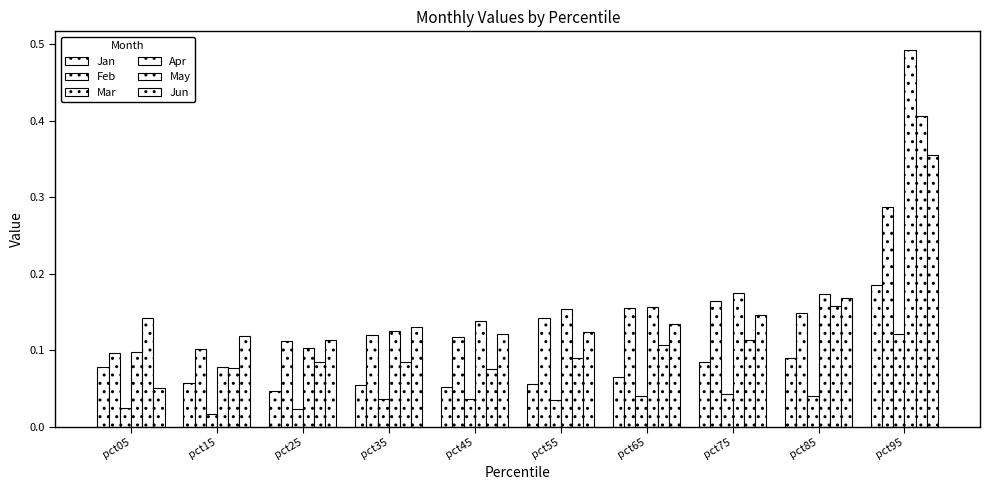

Rank the series at pct85 from lowest to highest value.

Mar, Jan, Feb, May, Jun, Apr